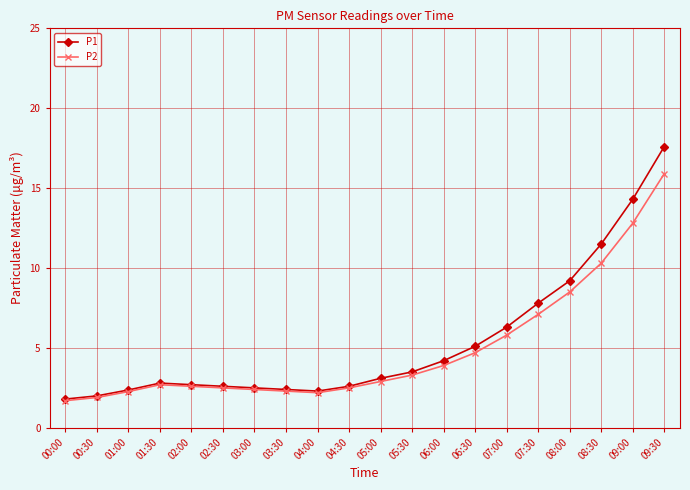

Is it true that P1 equals 3.5 at 05:30?

True